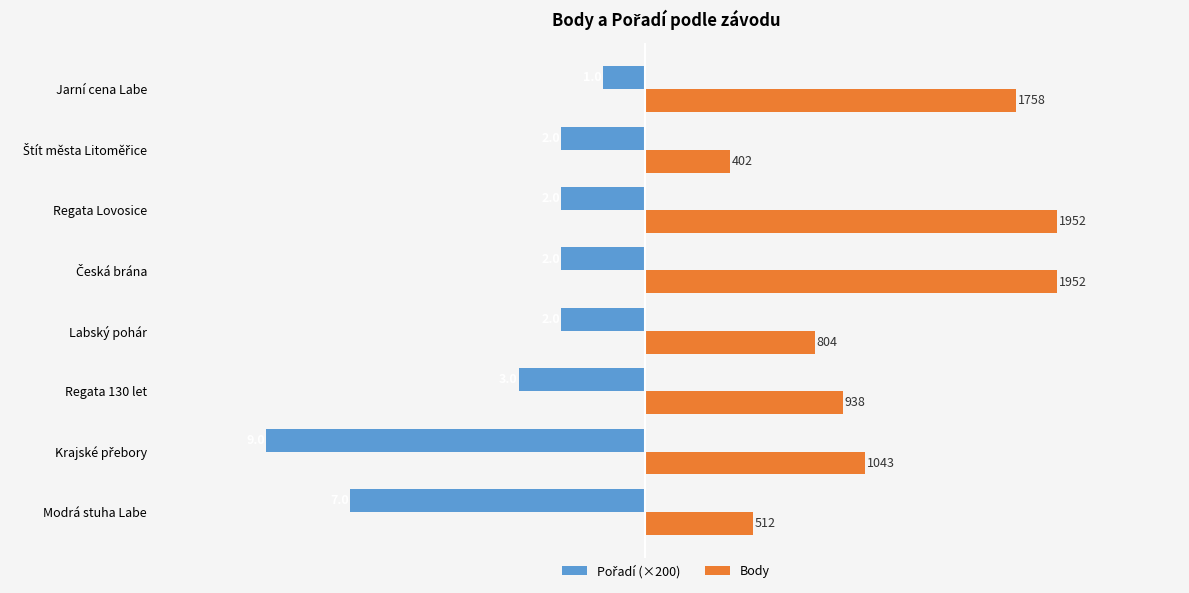

What is the sum of all Body values?

9361